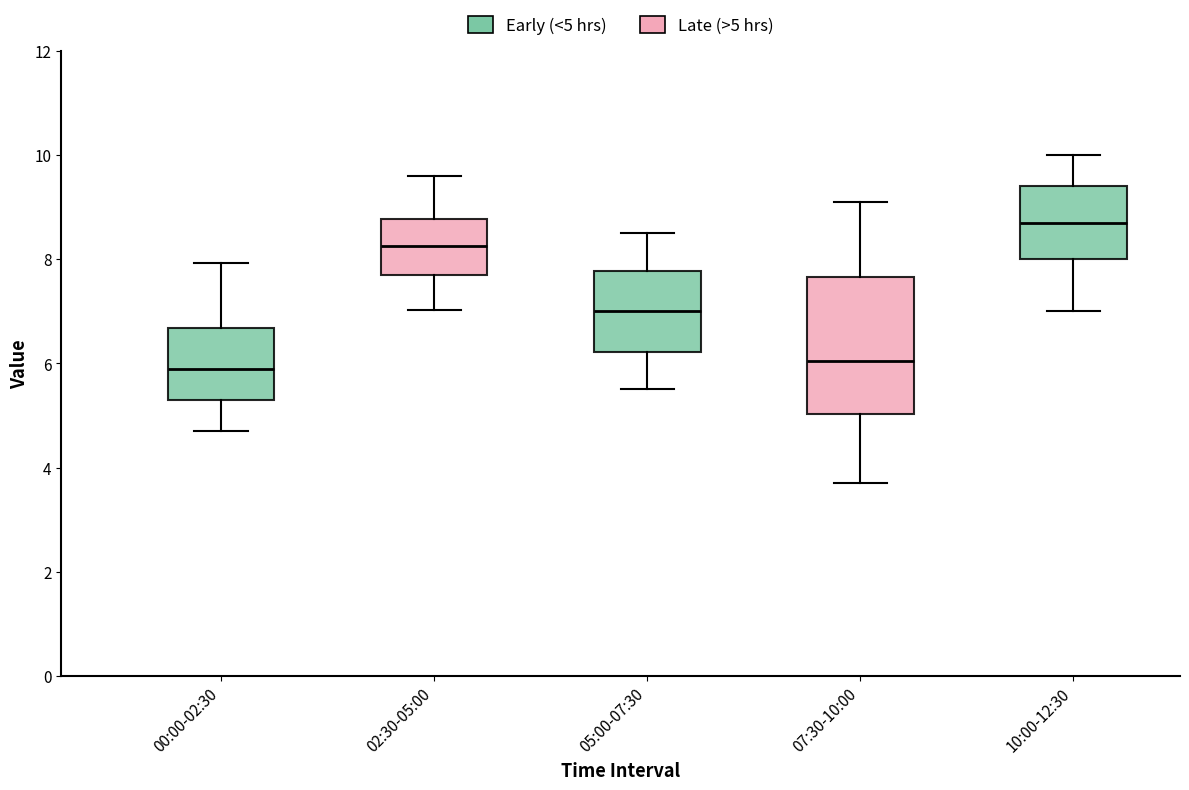

Reading left to right, read every box against the y-axis: the position of its median line, the range the box covers, and the ends of its whiskers. The values are not printed on the chart, so give them approximately, as read against the axis.

00:00-02:30: median 6.0, box 5.4 to 6.6, whiskers 4.8 to 8.0
02:30-05:00: median 8.2, box 7.6 to 8.8, whiskers 7.0 to 9.6
05:00-07:30: median 7.0, box 6.2 to 7.8, whiskers 5.6 to 8.6
07:30-10:00: median 6.0, box 5.0 to 7.6, whiskers 3.8 to 9.2
10:00-12:30: median 8.8, box 8.0 to 9.4, whiskers 7.0 to 10.0